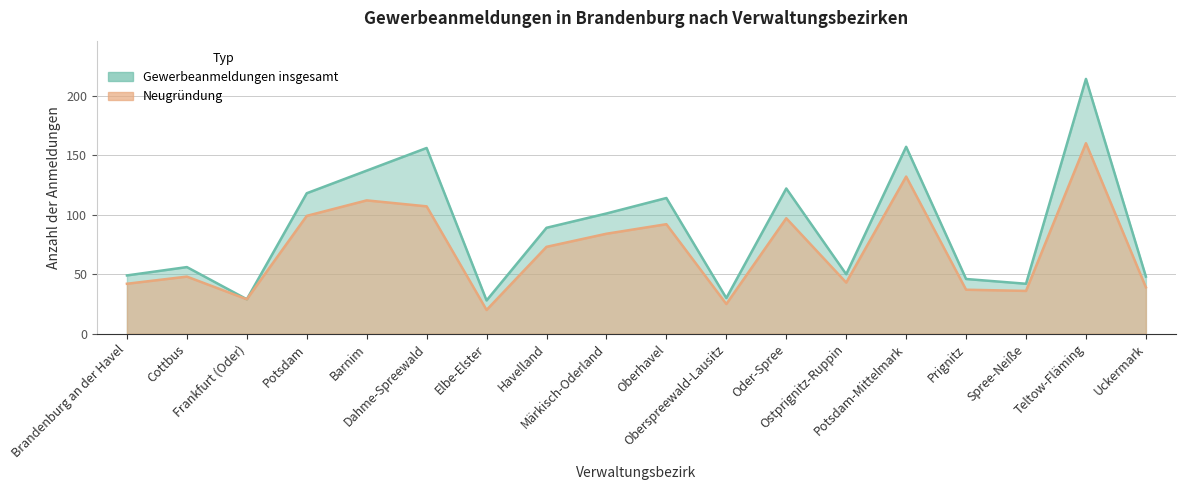

List the series in order of their peak value, lowest first.

Neugründung, Gewerbeanmeldungen insgesamt